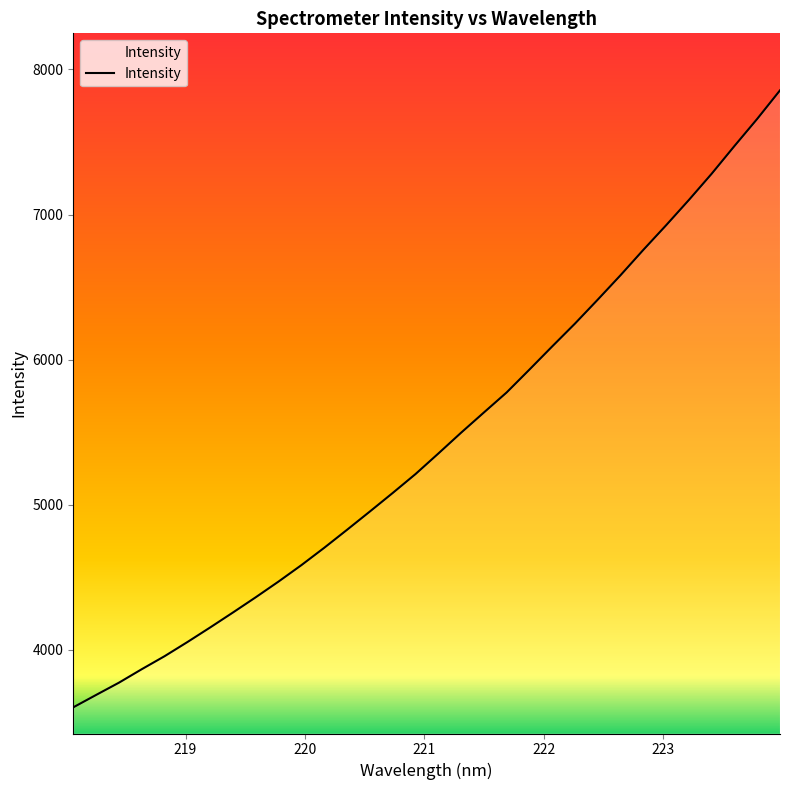

Count the number of data series in this chart.

1